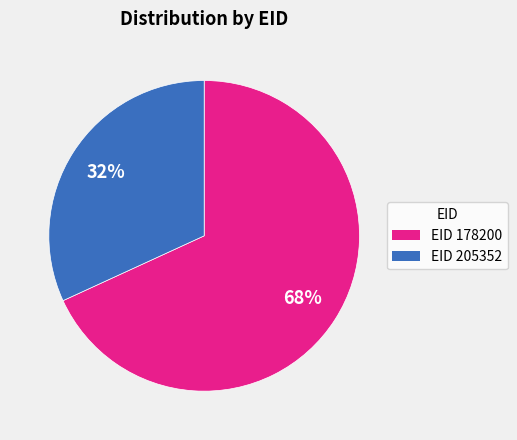

Is there any slice that represents more than half of the pie?

Yes